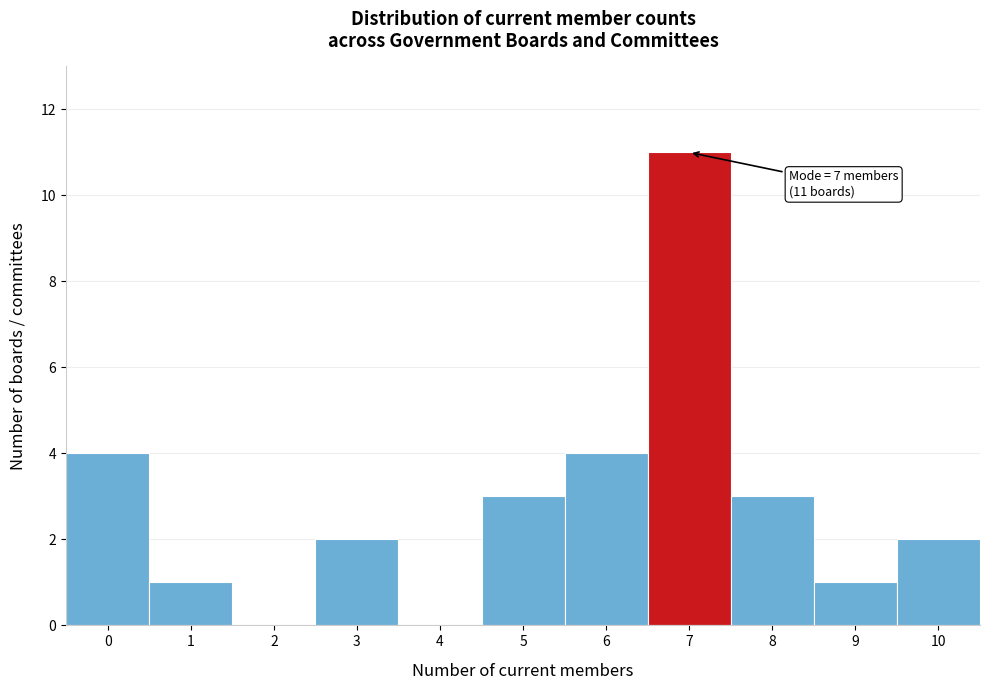

Reading left to right, list all the values displayed in this chart.

0=4	1=1	2=0	3=2	4=0	5=3	6=4	7=11	8=3	9=1	10=2